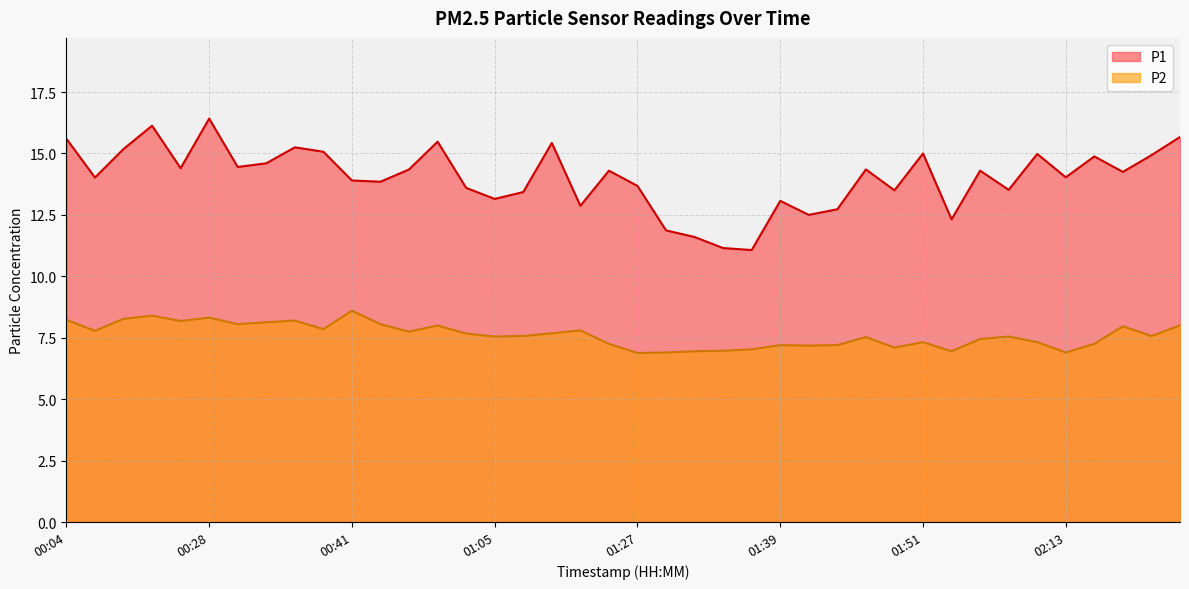

Is the value of P2 at 01:37 greater than the value of P1 at 00:57?

No